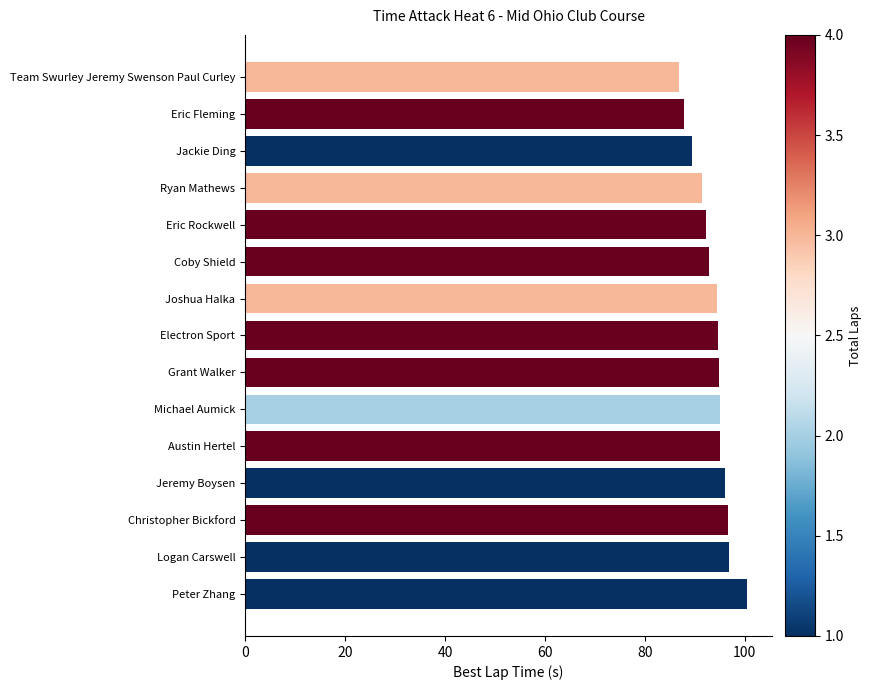

What is the label of the 9th bar from the bottom?

Joshua Halka